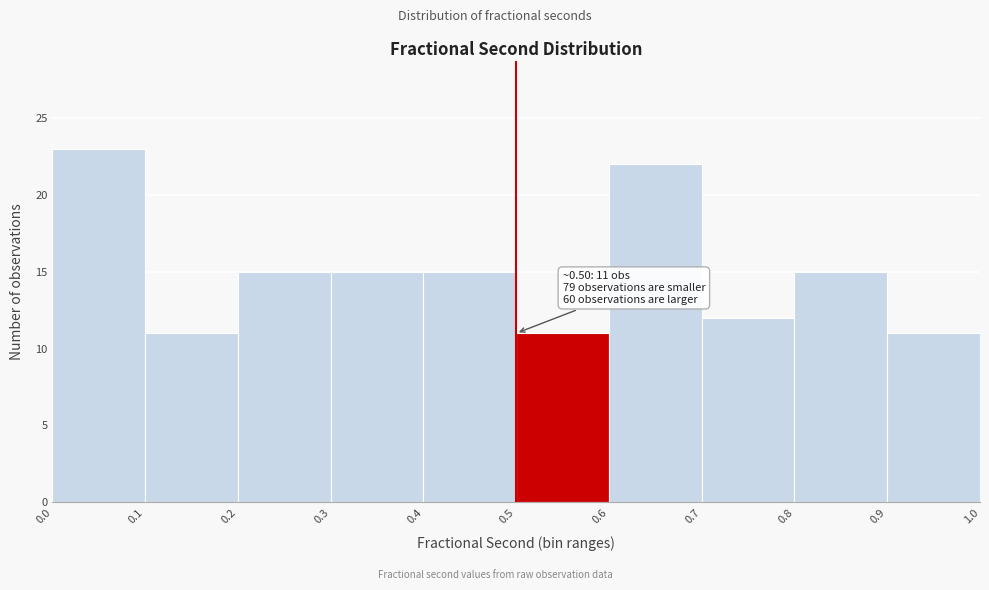

Which range on the x-axis has the tallest bar?

0.0 to 0.1